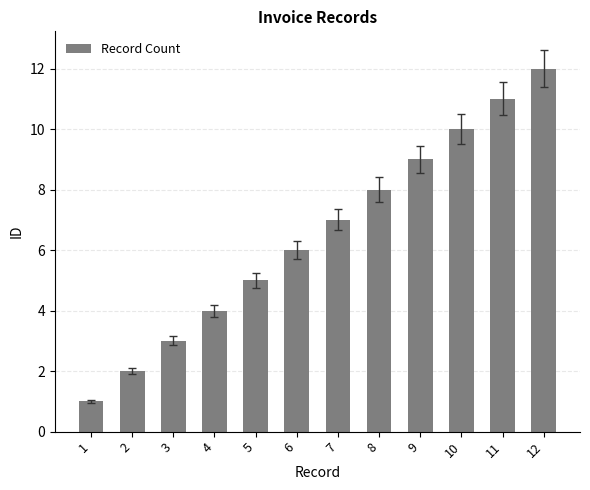

Is it true that the value at 11 is 3?

False